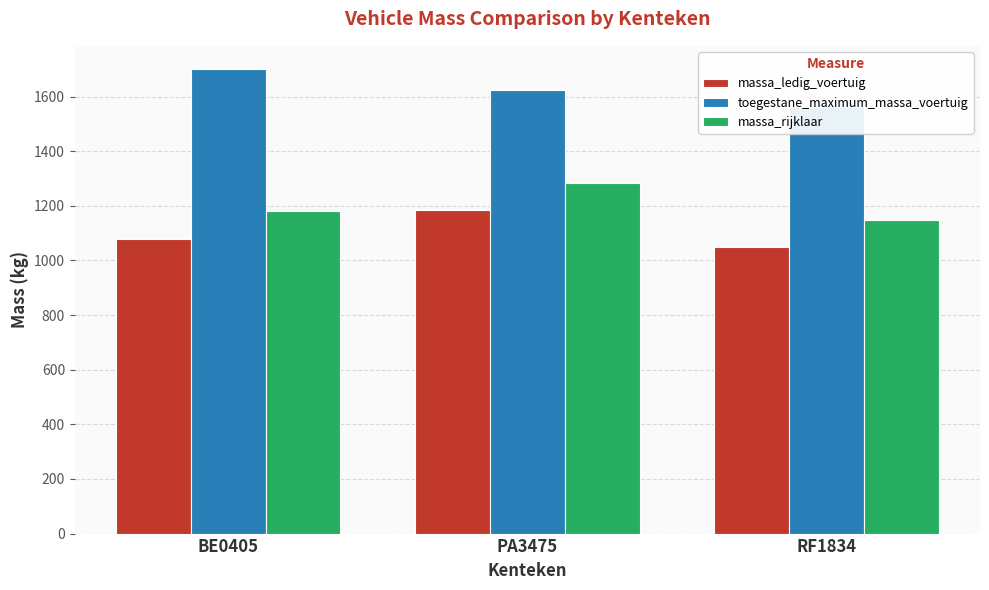

Reading left to right, list all the values displayed in this chart.

massa_ledig_voertuig: 1080	1185	1049
toegestane_maximum_massa_voertuig: 1701	1624	1561
massa_rijklaar: 1180	1285	1149